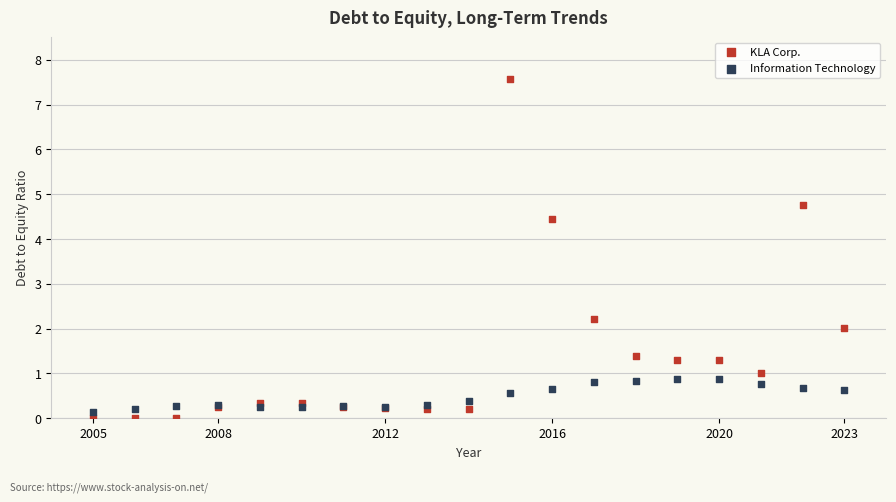

Which series has the largest Y range (max minus min)?

KLA Corp.